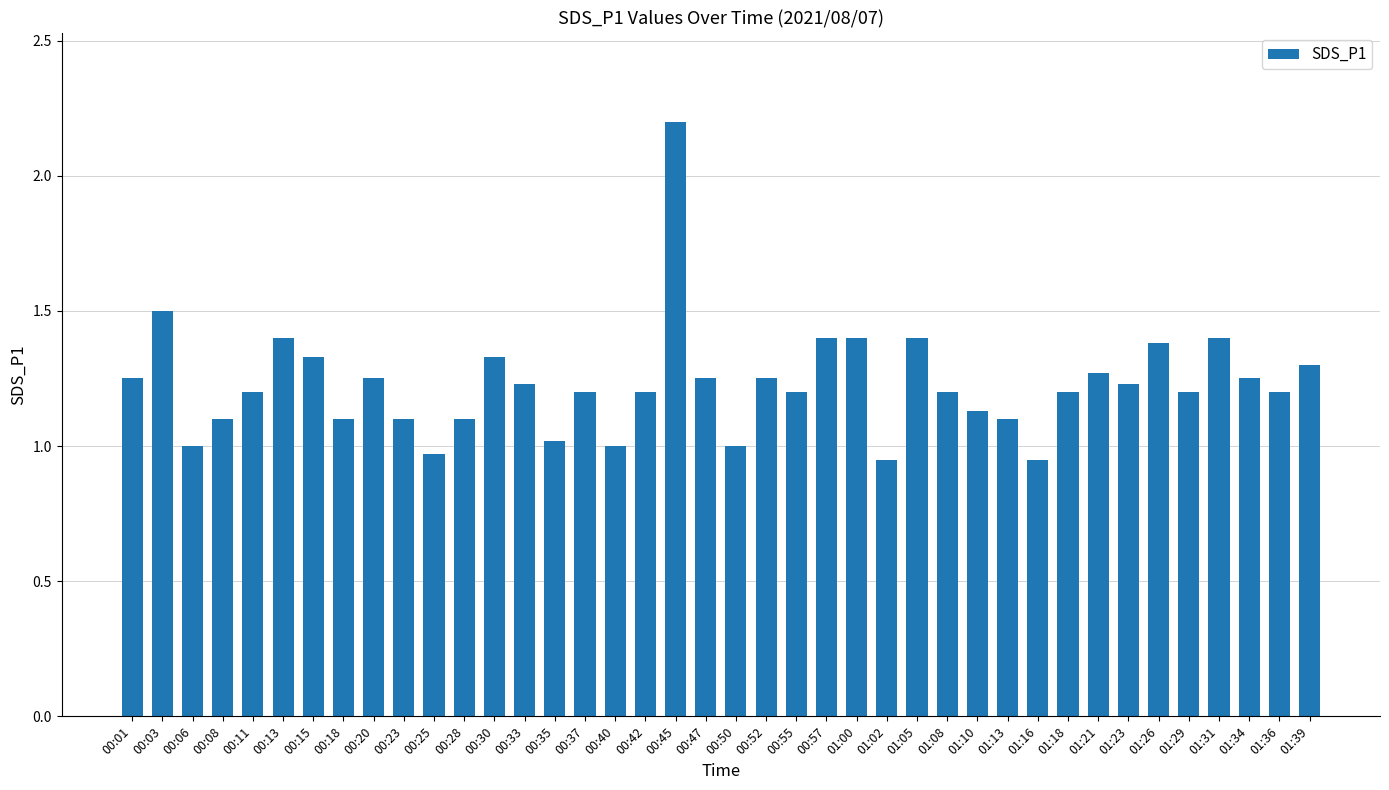

Between 01:34 and 01:00, which is larger?

01:00